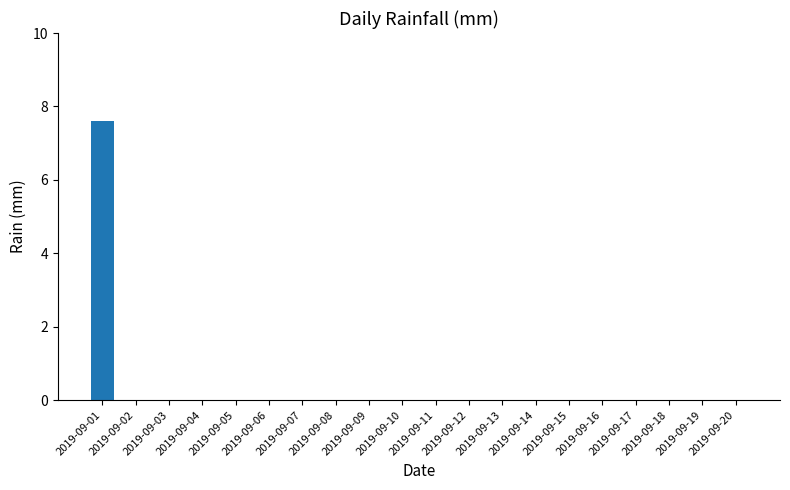

What is the greatest value displayed?

7.6